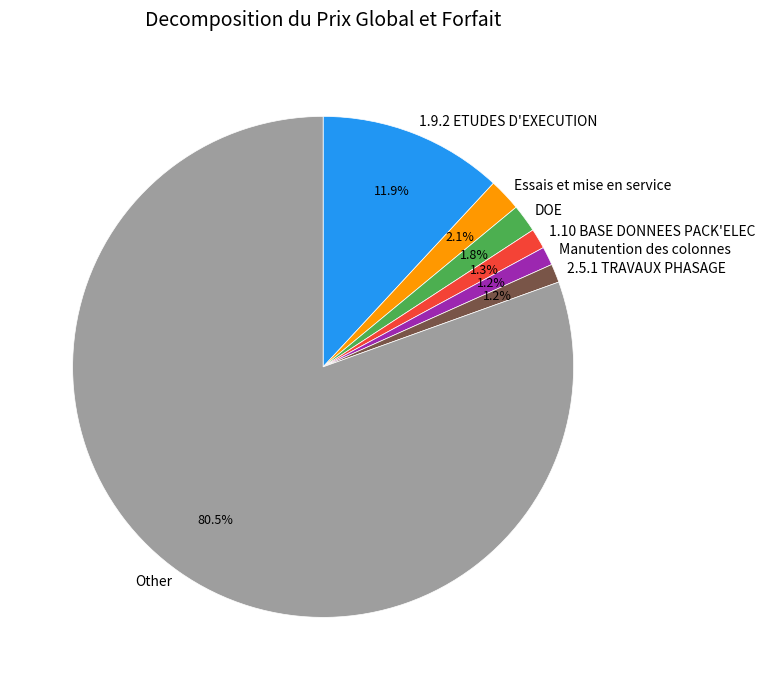

Does any single category account for the majority?

Yes